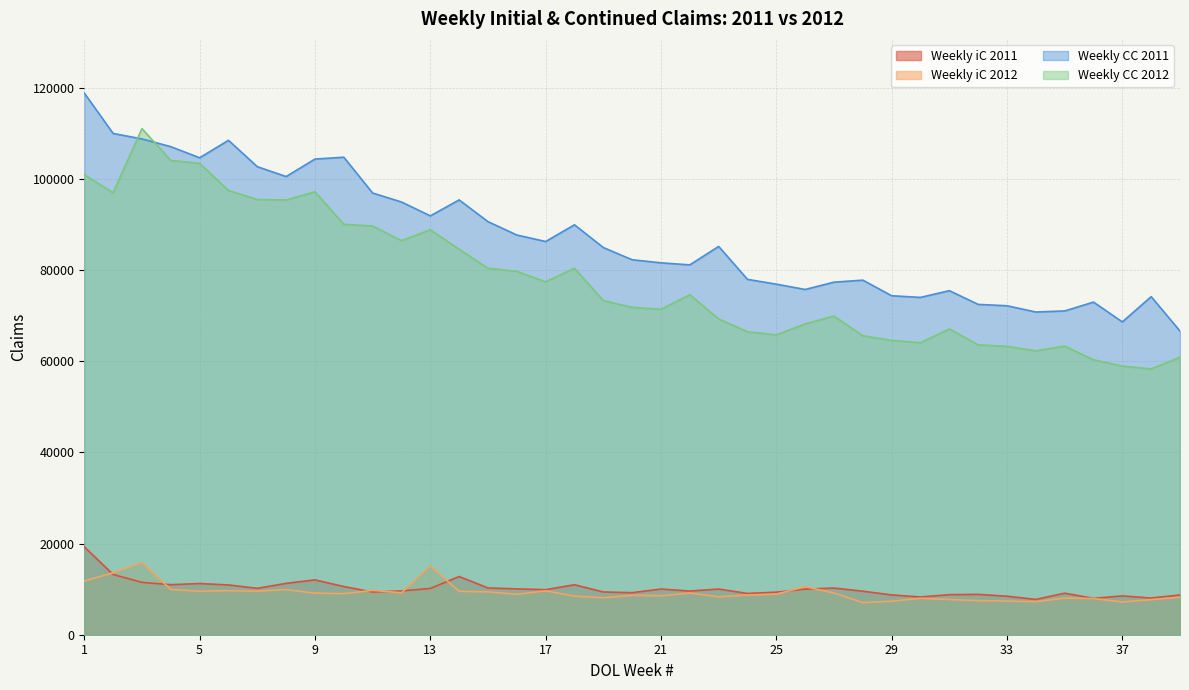

List the labels in order of Weekly CC 2012 value, smallest first.

38, 37, 36, 39, 34, 33, 35, 32, 30, 29, 28, 25, 24, 31, 26, 23, 27, 21, 20, 19, 22, 17, 16, 18, 15, 14, 12, 13, 11, 10, 8, 7, 2, 9, 6, 1, 5, 4, 3